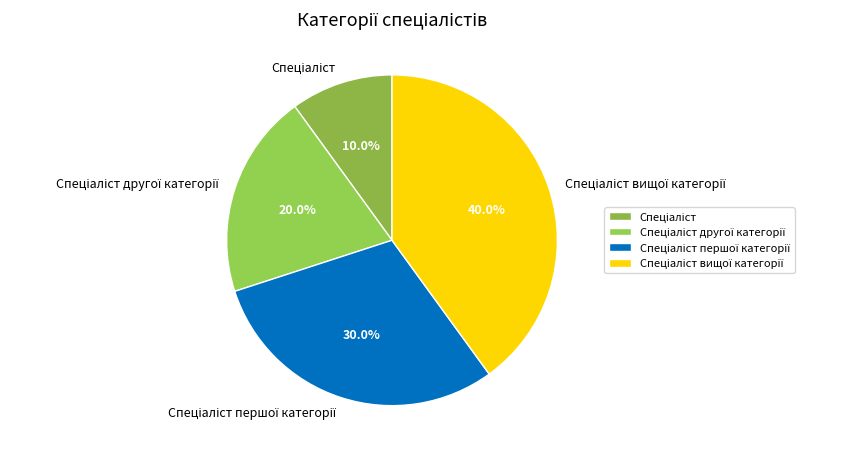

Is there any slice that represents more than half of the pie?

No